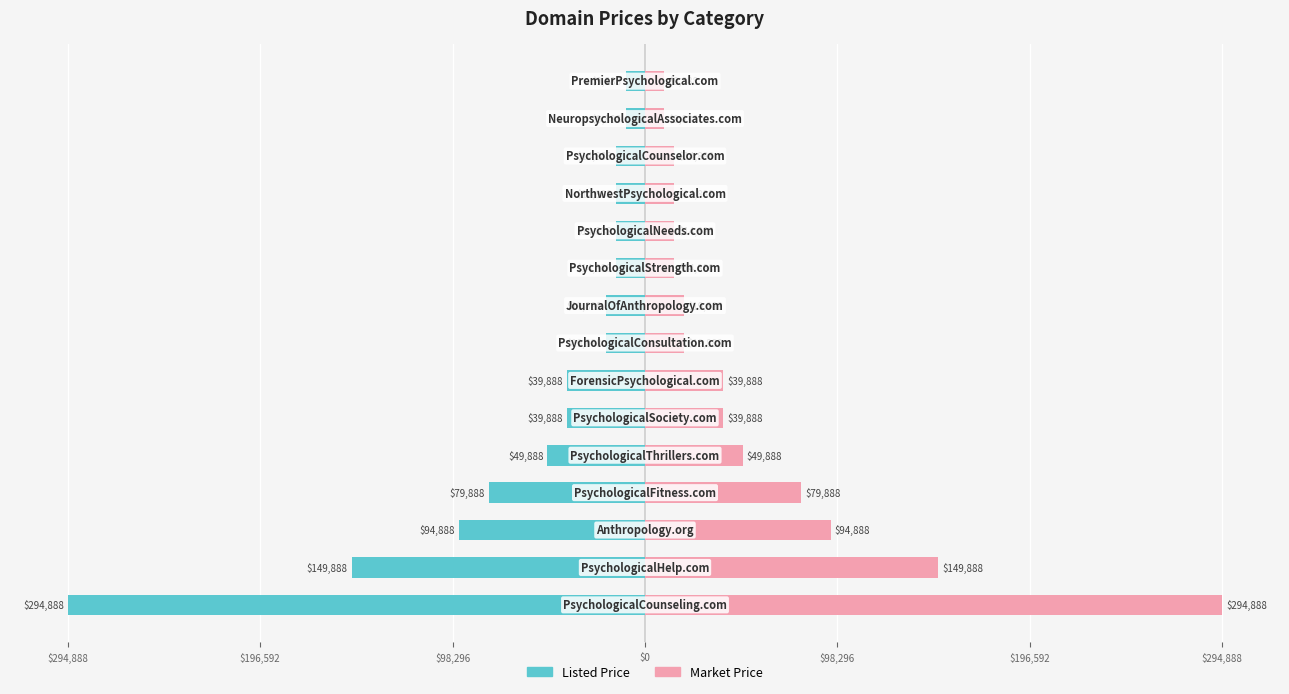

The Price (USD) series shows -14888 at 9. True or false?

True